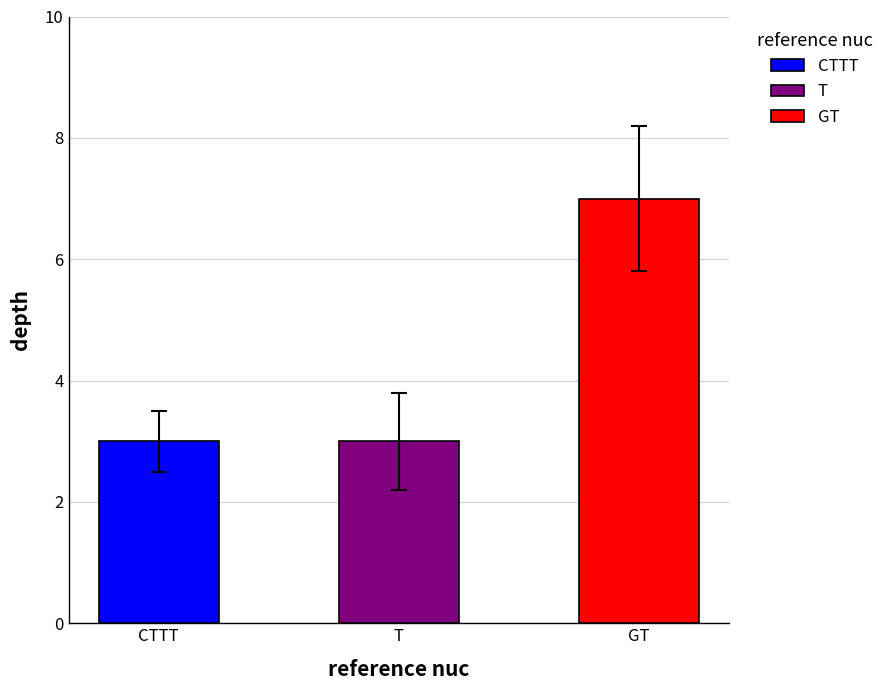

At which category does the chart reach its minimum across all series?

T